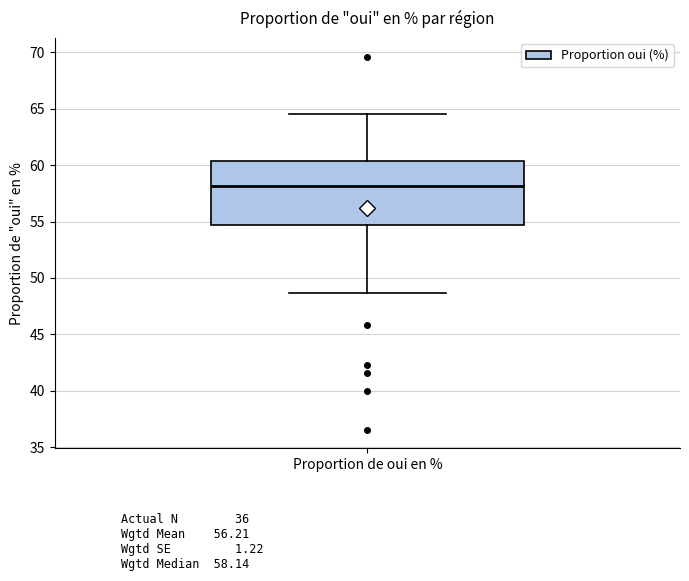

Read this box plot against the y-axis: the position of the median line, the range covered by the box, and the ends of both whiskers. The values are not printed on the chart, so give them approximately, as read against the axis.

median 58.0, box 54.5 to 60.5, whiskers 48.5 to 64.5